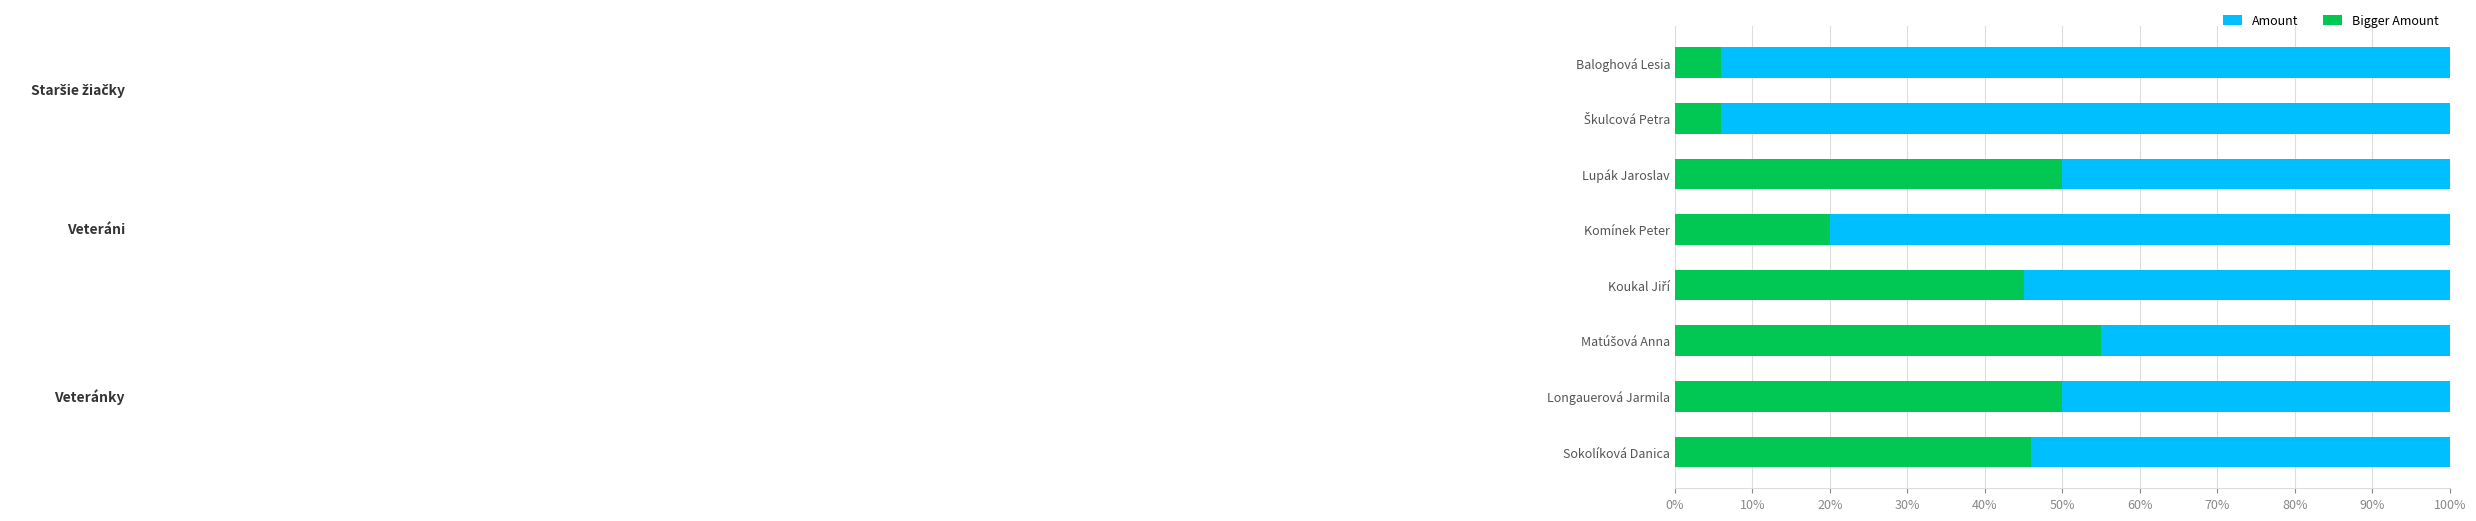

What is the difference between the maximum and minimum values in the Amount series?

49